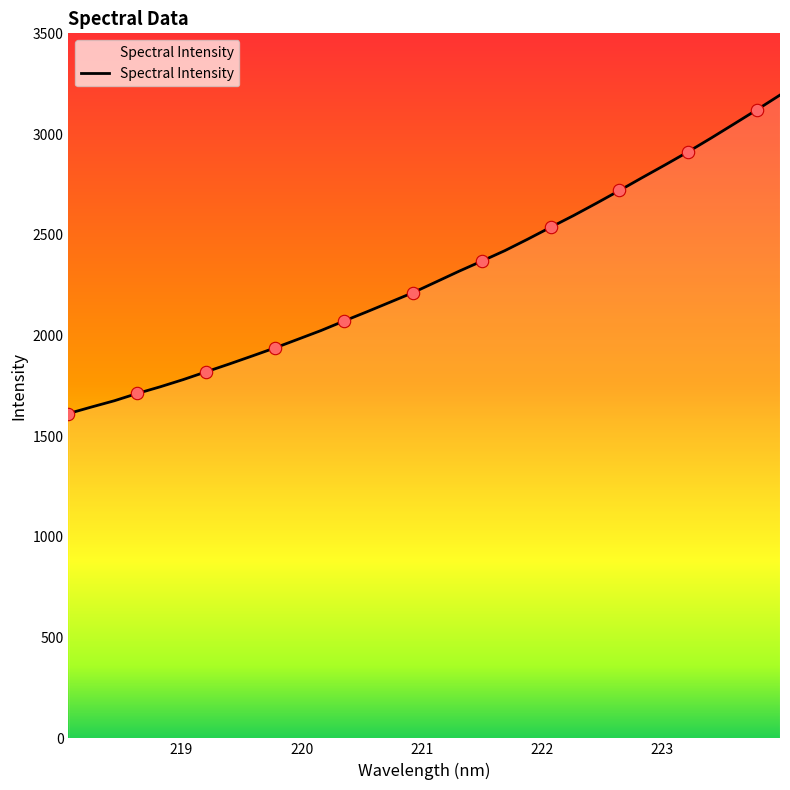

What is the smallest value displayed?

1612.4